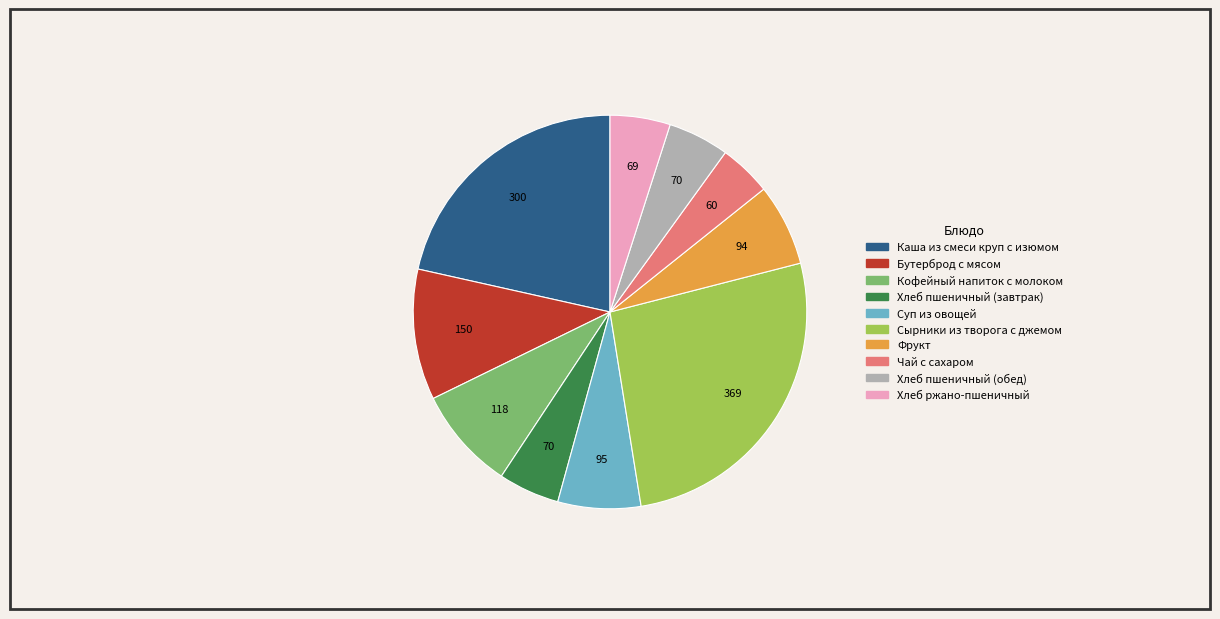

Which slice is the largest?

Сырники из творога с джемом